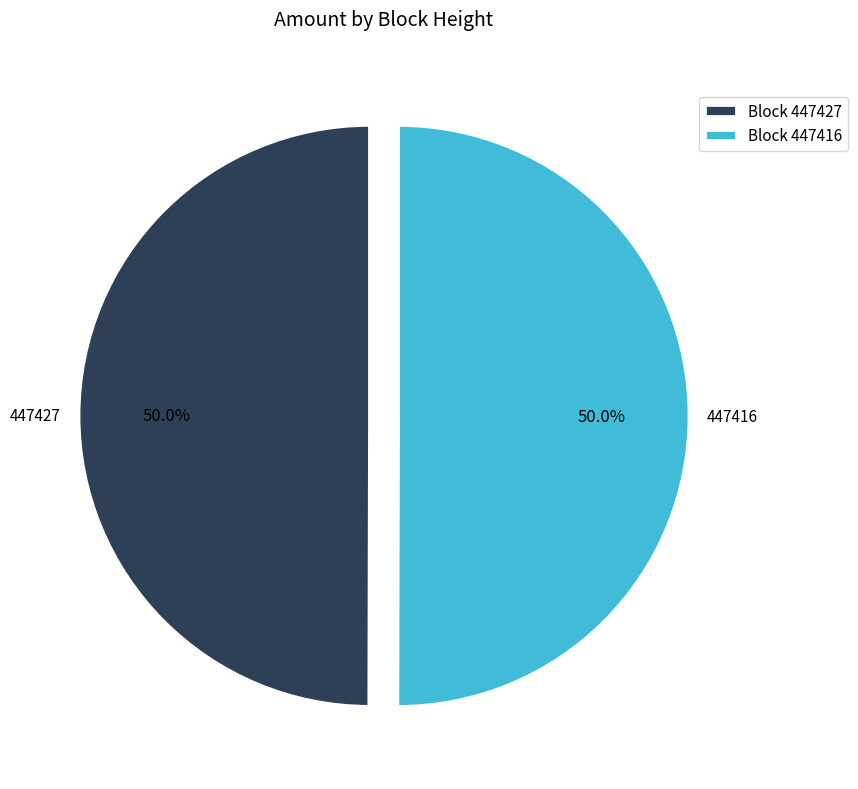

What is the ratio of the value at Block 447416 to the value at Block 447427?

1.0